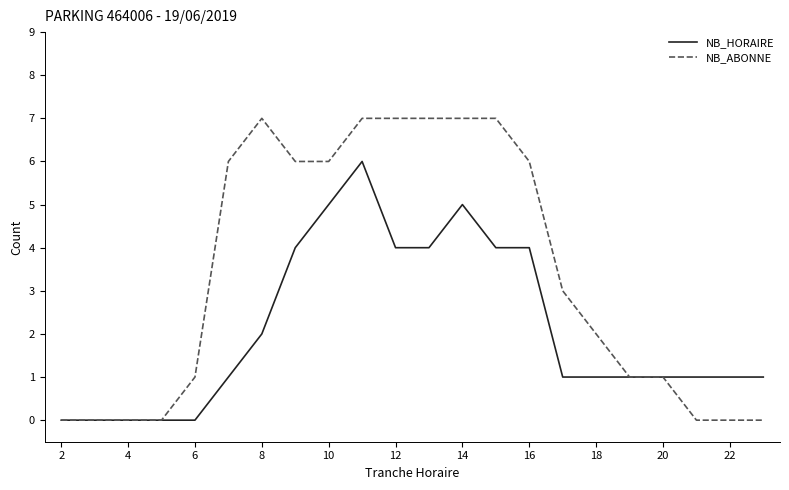

How many NB_HORAIRE values are between 1 and 4?

14